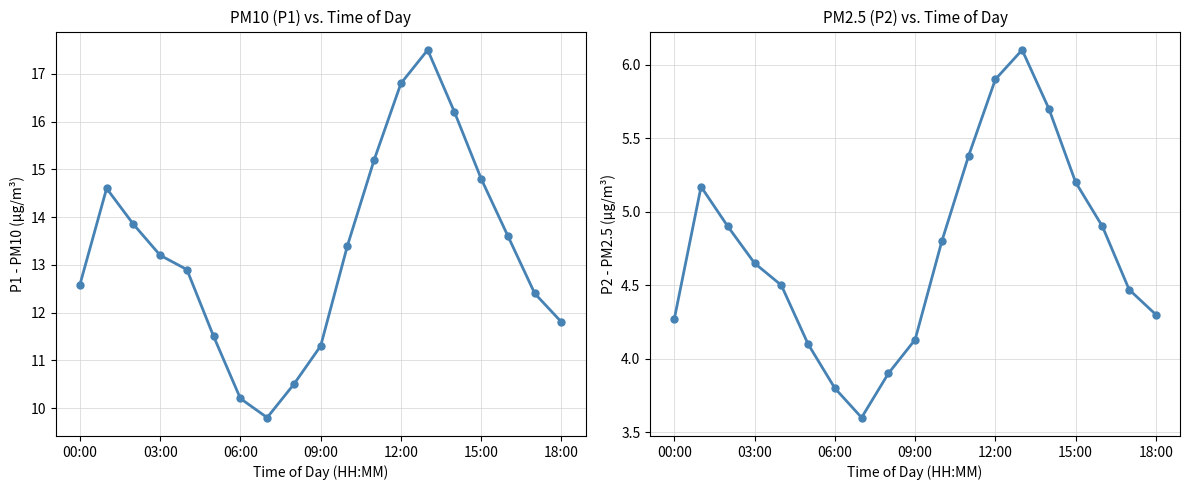

True or false: P2 (PM2.5) has more than 1 interior local peaks.

True